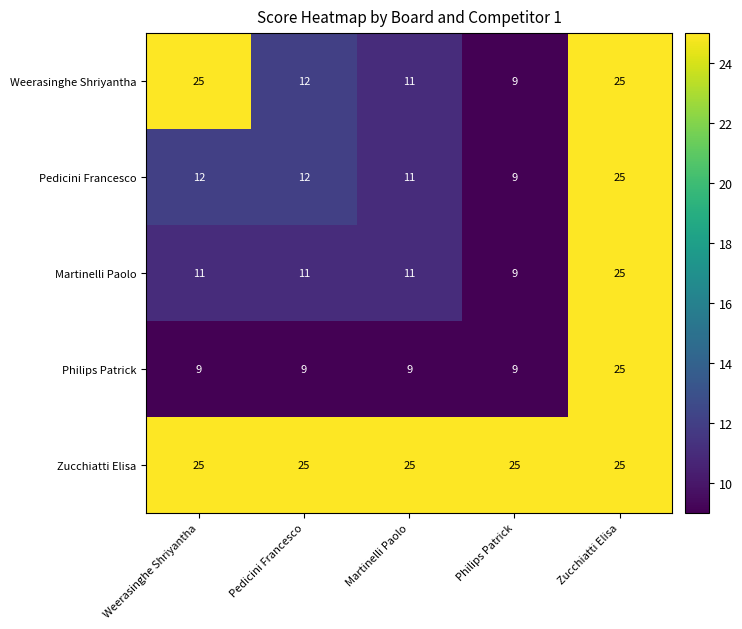

At how many categories does at least one series exceed 10?

5